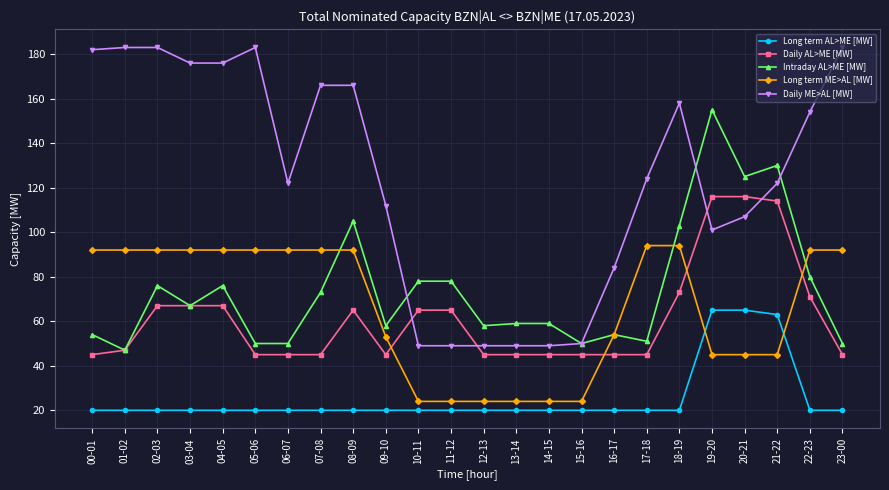

What is the spread (max minus min) of values at 04-05?

156